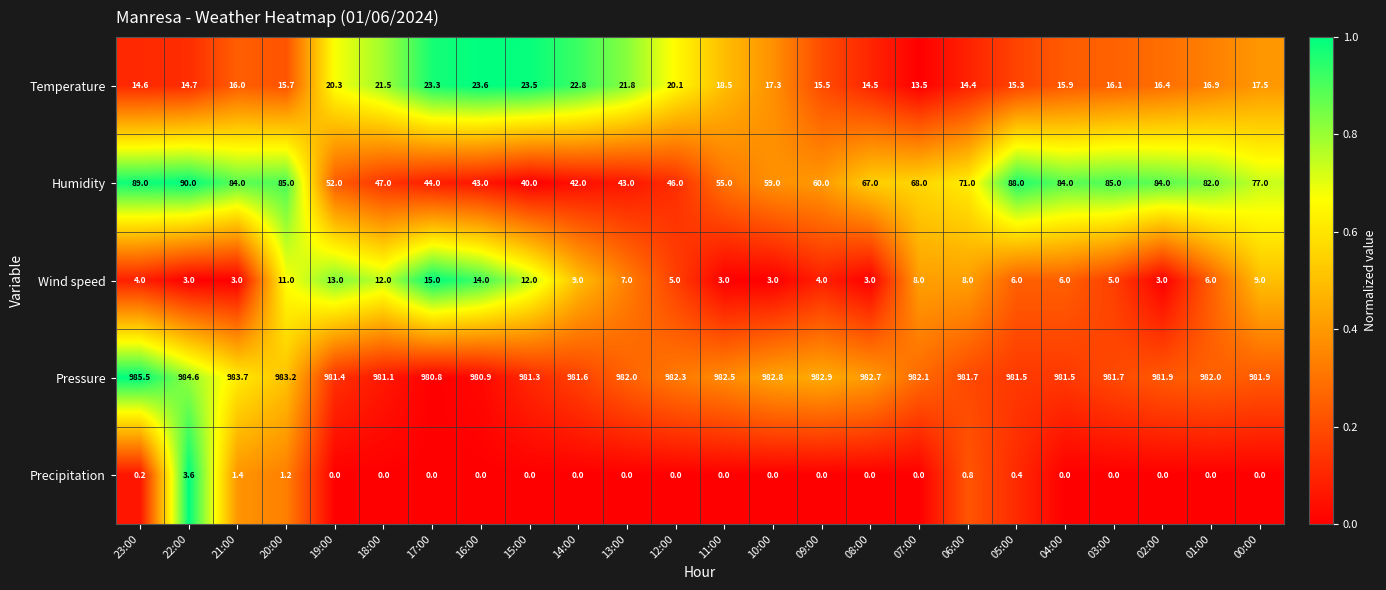

True or false: Pressure has a value of 981.4 at 19:00.

True